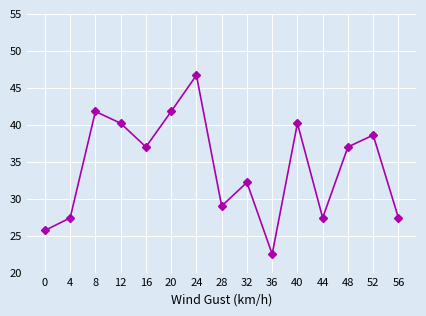

At which category does the chart reach its peak across all series?

24